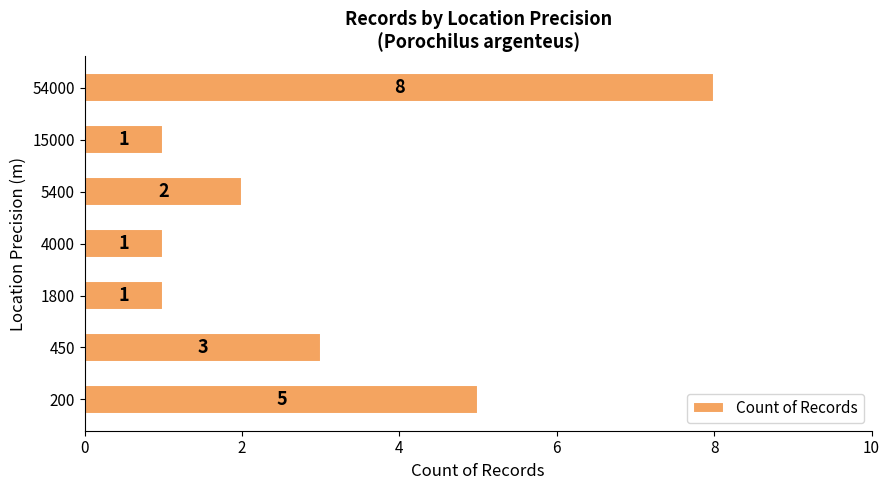

Reading top to bottom, list all the values displayed in this chart.

54000=8	15000=1	5400=2	4000=1	1800=1	450=3	200=5